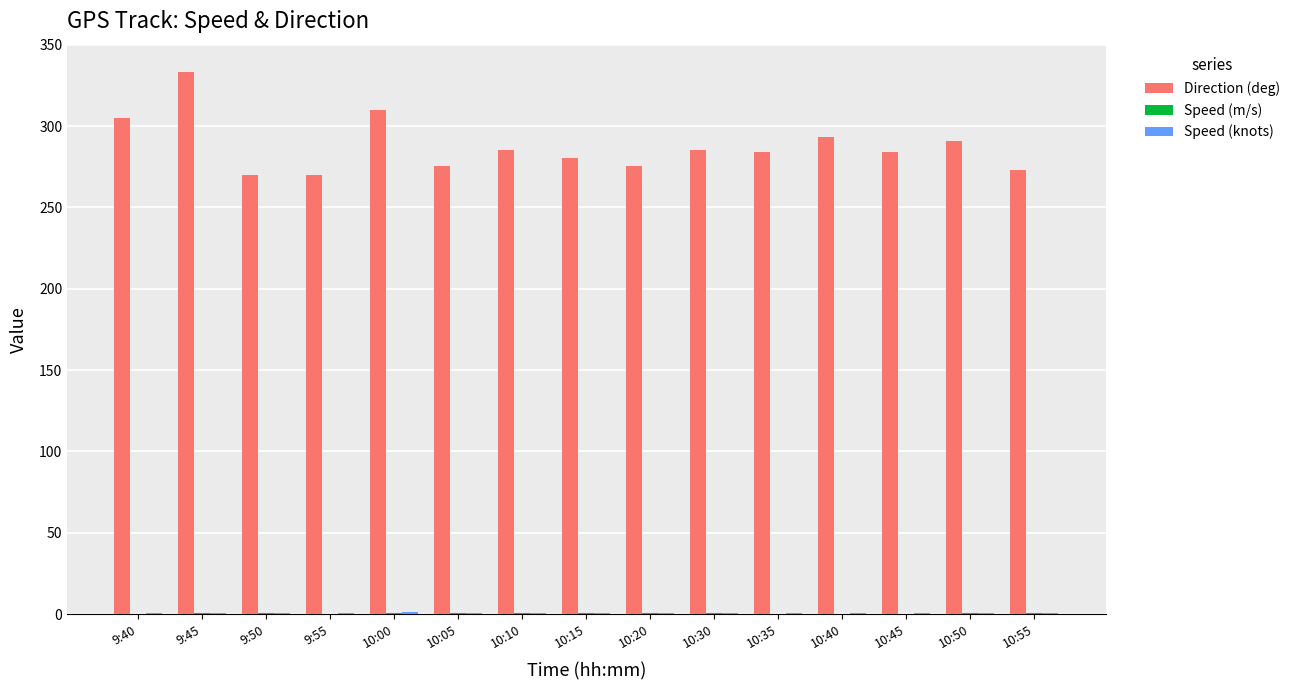

How many distinct data groups are displayed?

3